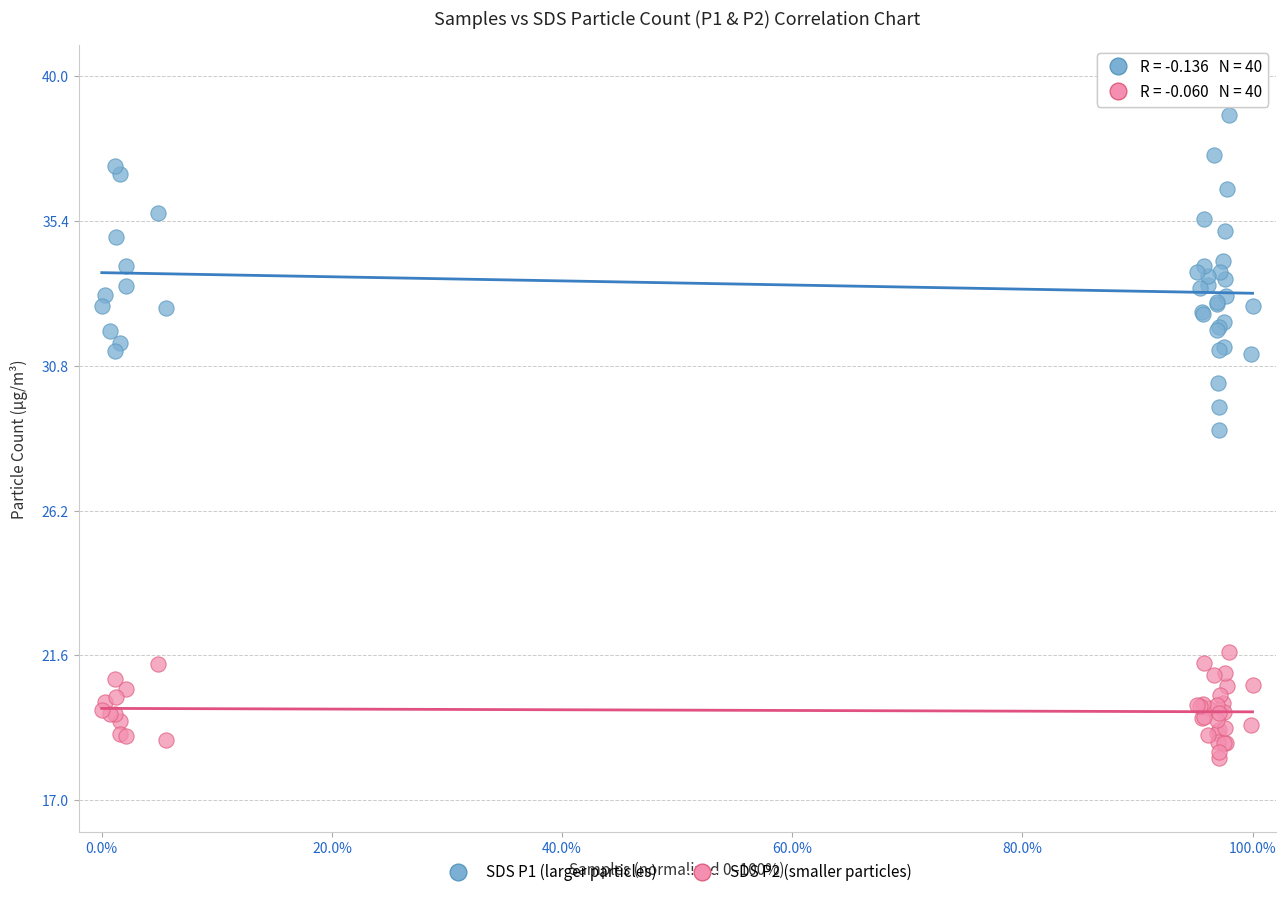

Which series has the largest Y range (max minus min)?

SDS P1 (larger particles)